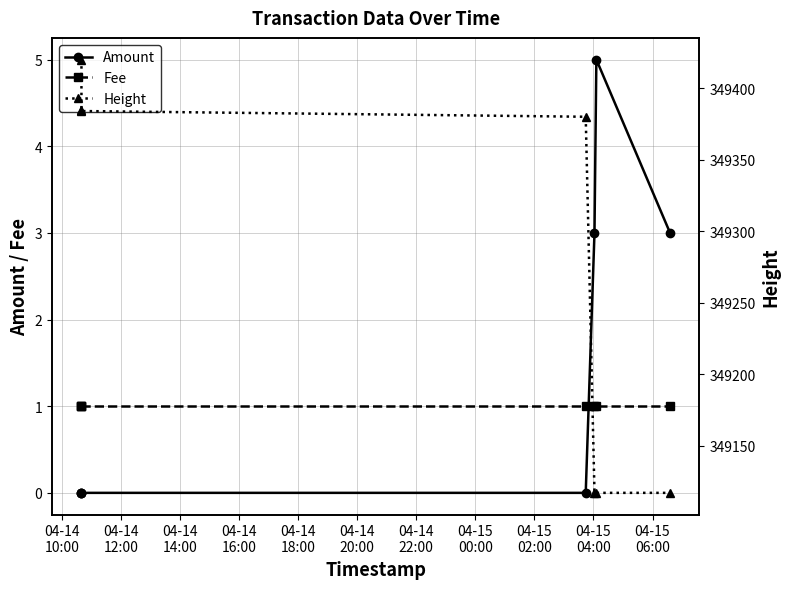

What is the difference between the highest and lowest values at 04-14
20:00?

349116